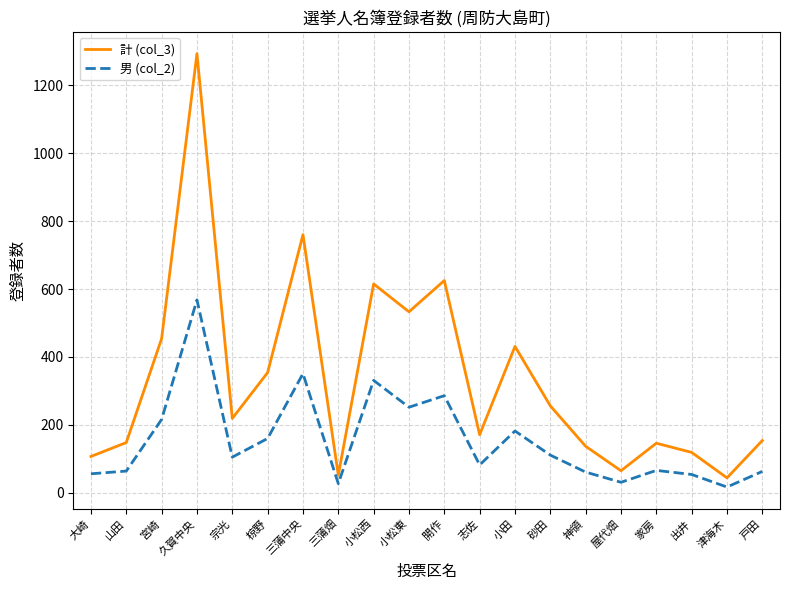

Which series has the largest range (max minus min)?

計 (col_3)